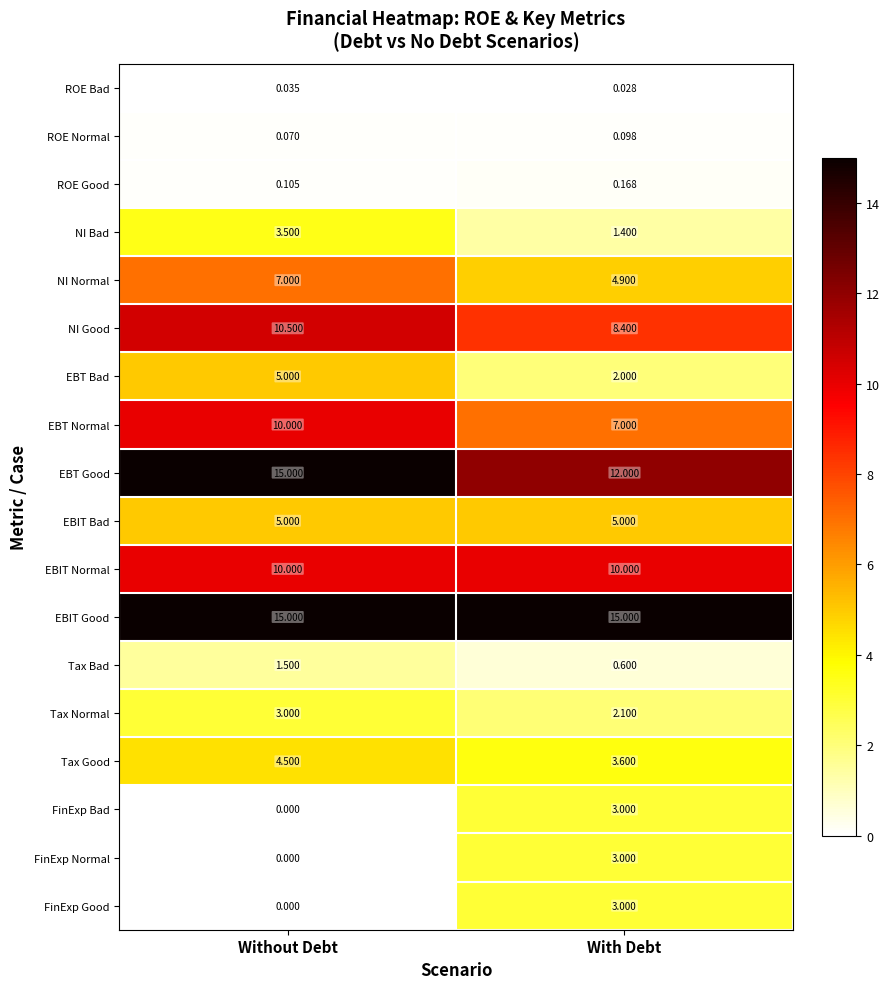

Where is NI Bad nearest to the value 2?

With Debt